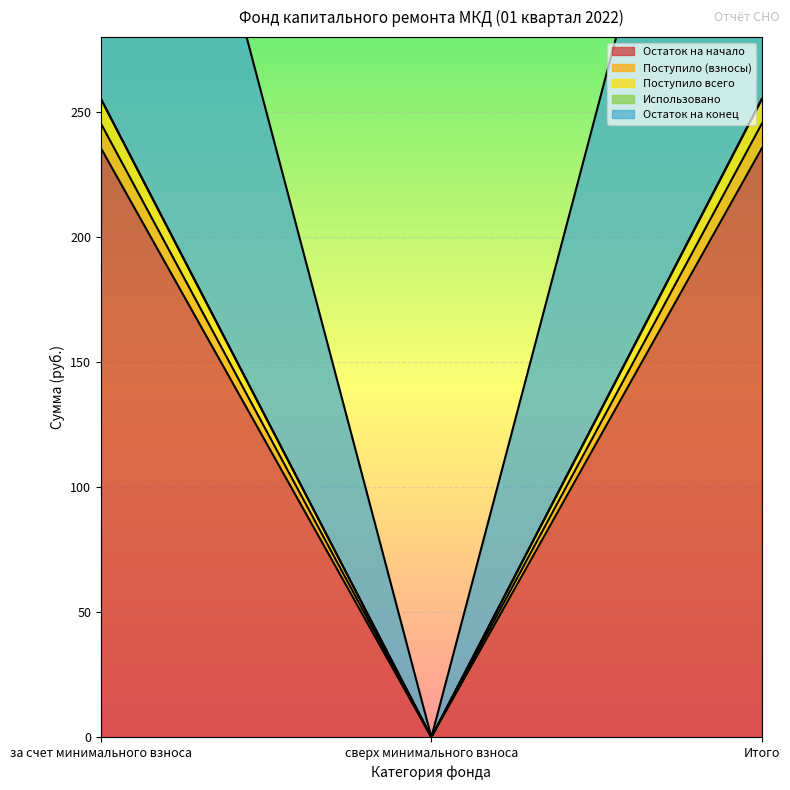

Which series has the widest spread of values?

Поступило всего